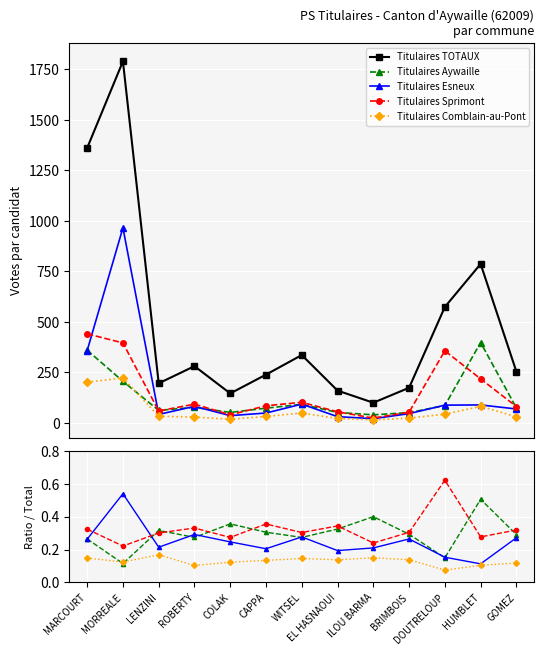

True or false: Titulaires Esneux has a value of 0.2 at COLAK.

True